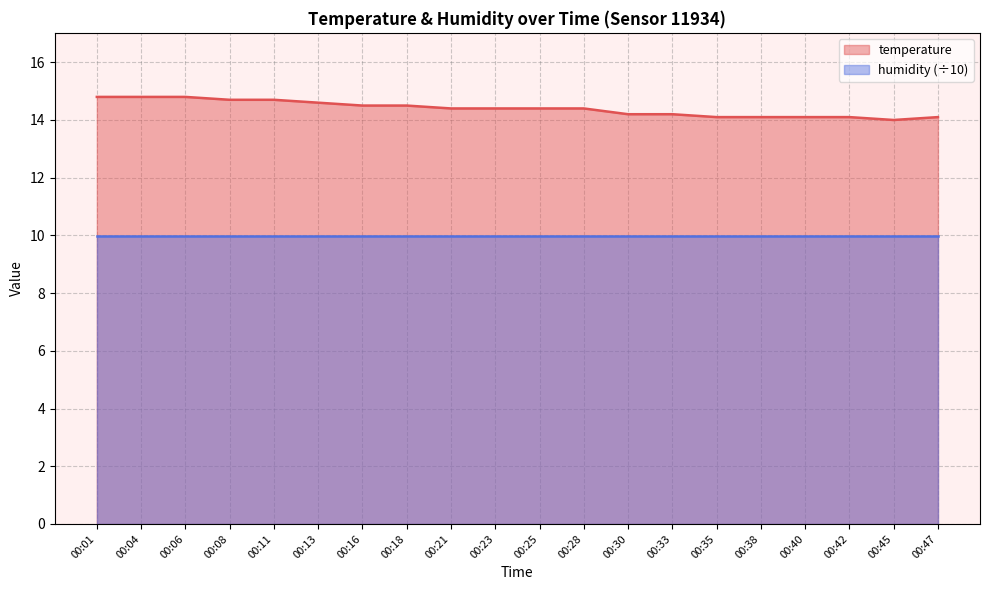

Reading left to right, list all the values displayed in this chart.

14.8	14.8	14.8	14.7	14.7	14.6	14.5	14.5	14.4	14.4	14.4	14.4	14.2	14.2	14.1	14.1	14.1	14.1	14.0	14.1